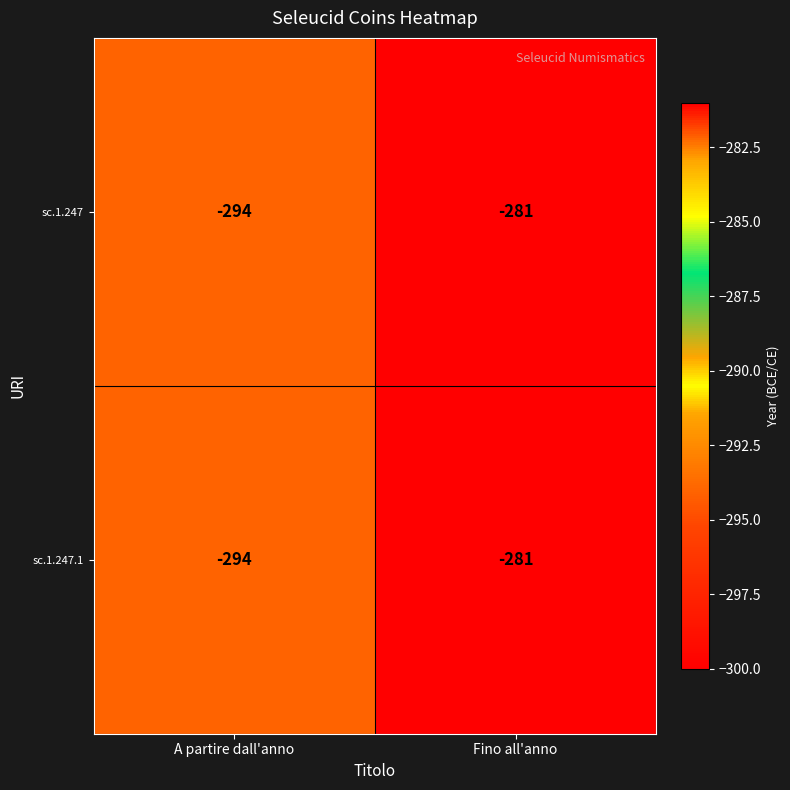

At which category does the chart reach its minimum across all series?

A partire dall'anno